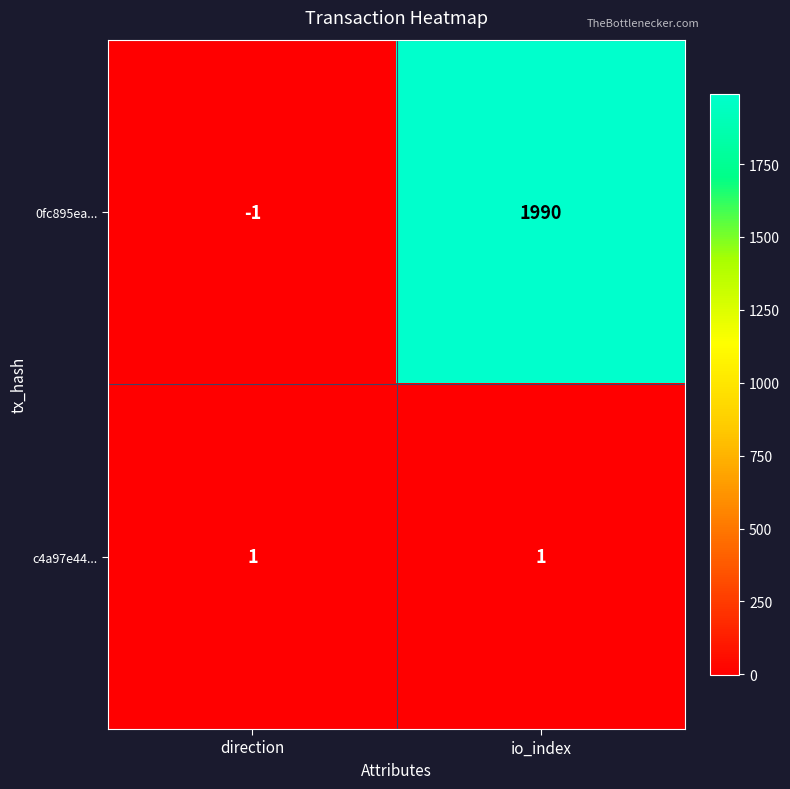

Is it true that 0fc895ea... equals 0 at direction?

False